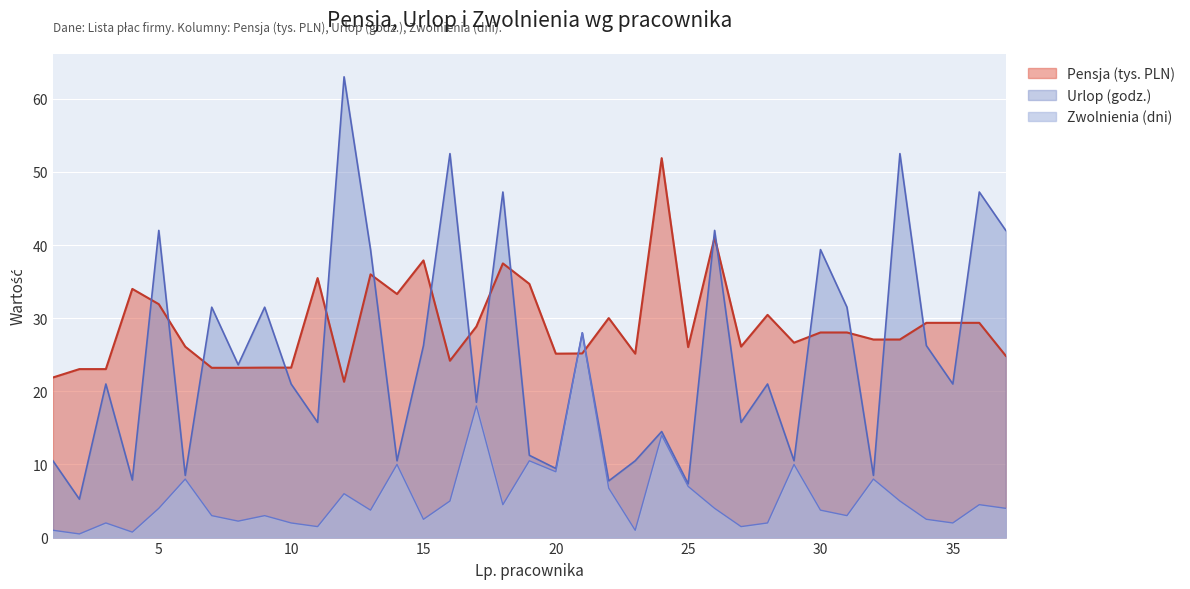

How many values in the Pensja series exceed 27?

20